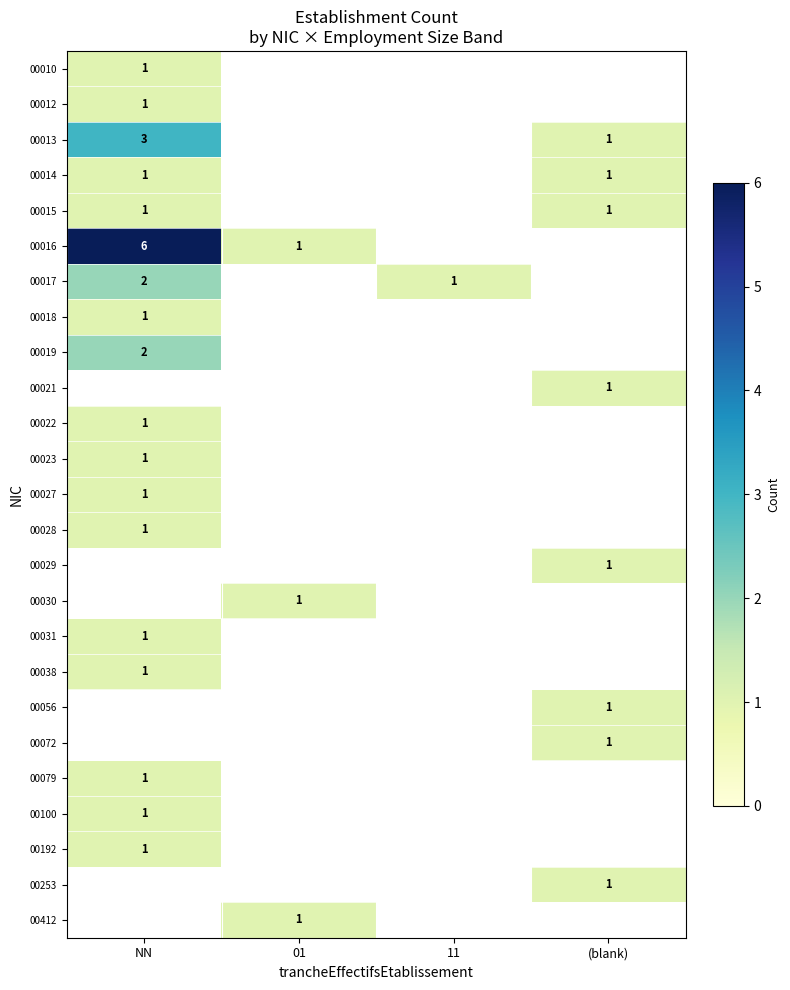

True or false: 00012 has a value of 2 at NN.

False